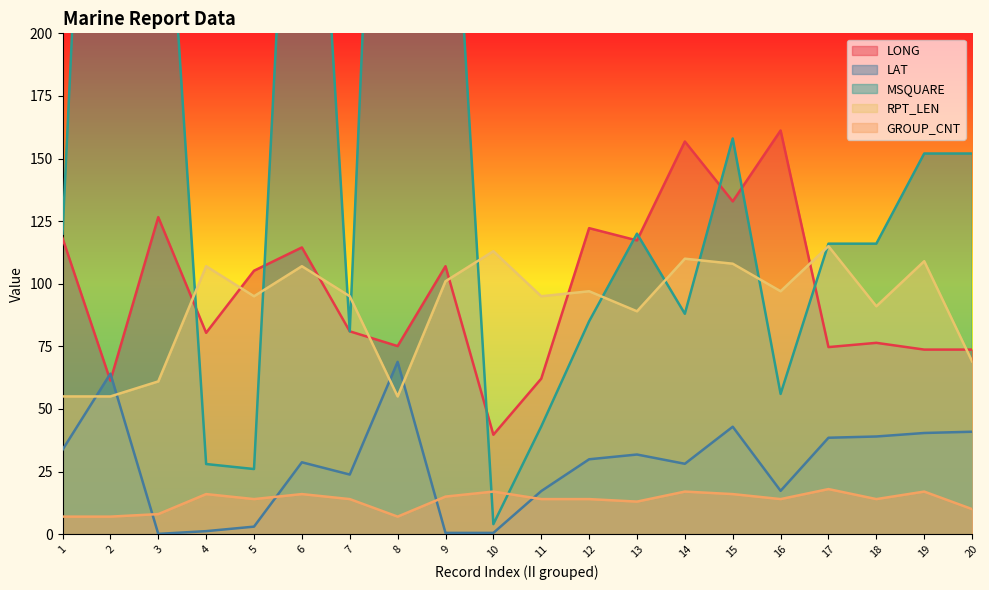

Does the chart have visible grid lines?

No